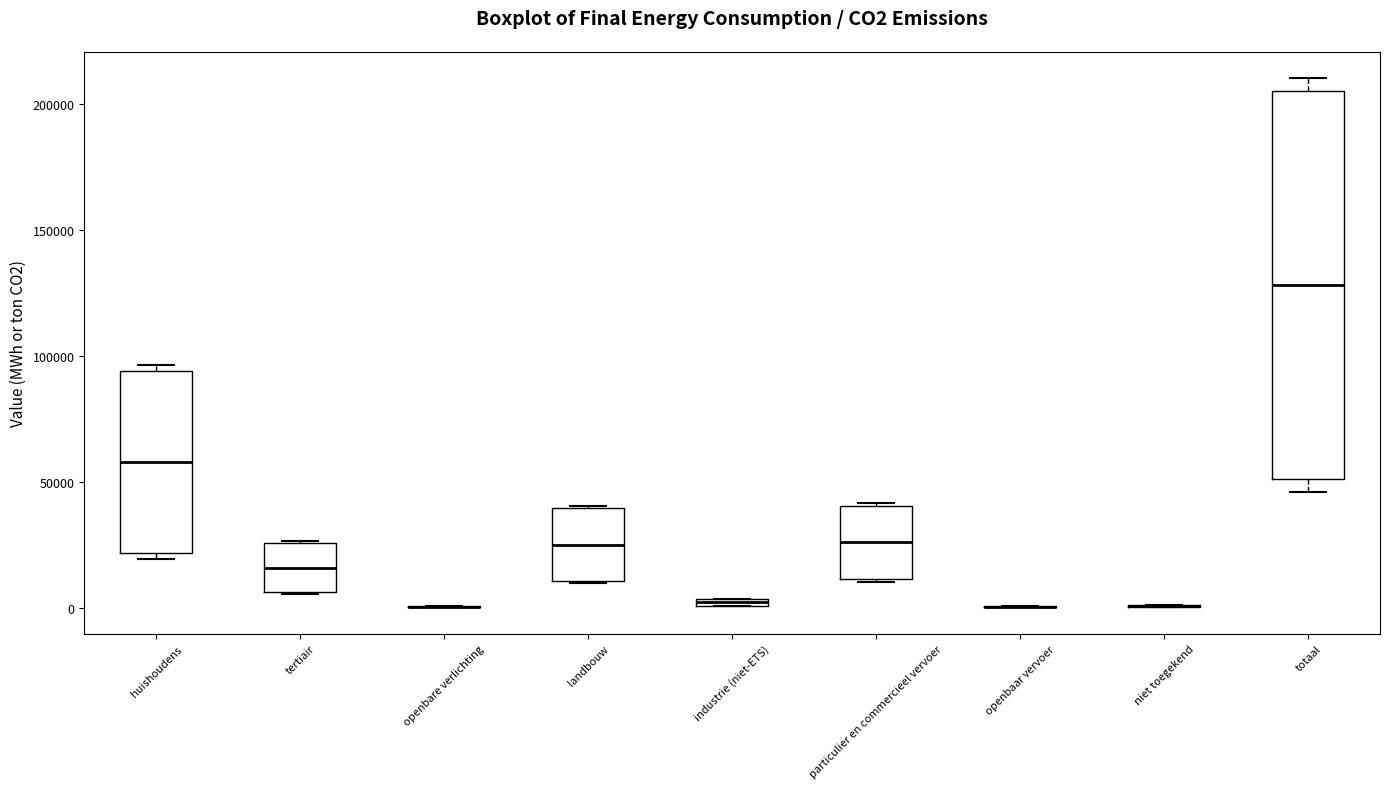

Comparing the boxes themselves (not the whiskers), which one is the tallest?

totaal